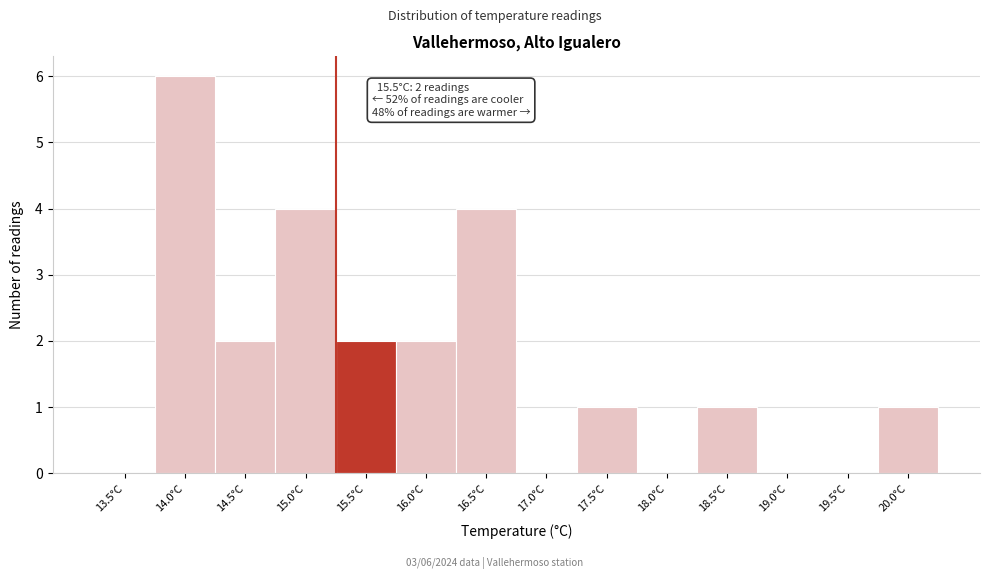

Reading left to right, what are all the values shown in this chart?

13.5°C=0	14.0°C=6	14.5°C=2	15.0°C=4	15.5°C=2	16.0°C=2	16.5°C=4	17.0°C=0	17.5°C=1	18.0°C=0	18.5°C=1	19.0°C=0	19.5°C=0	20.0°C=1